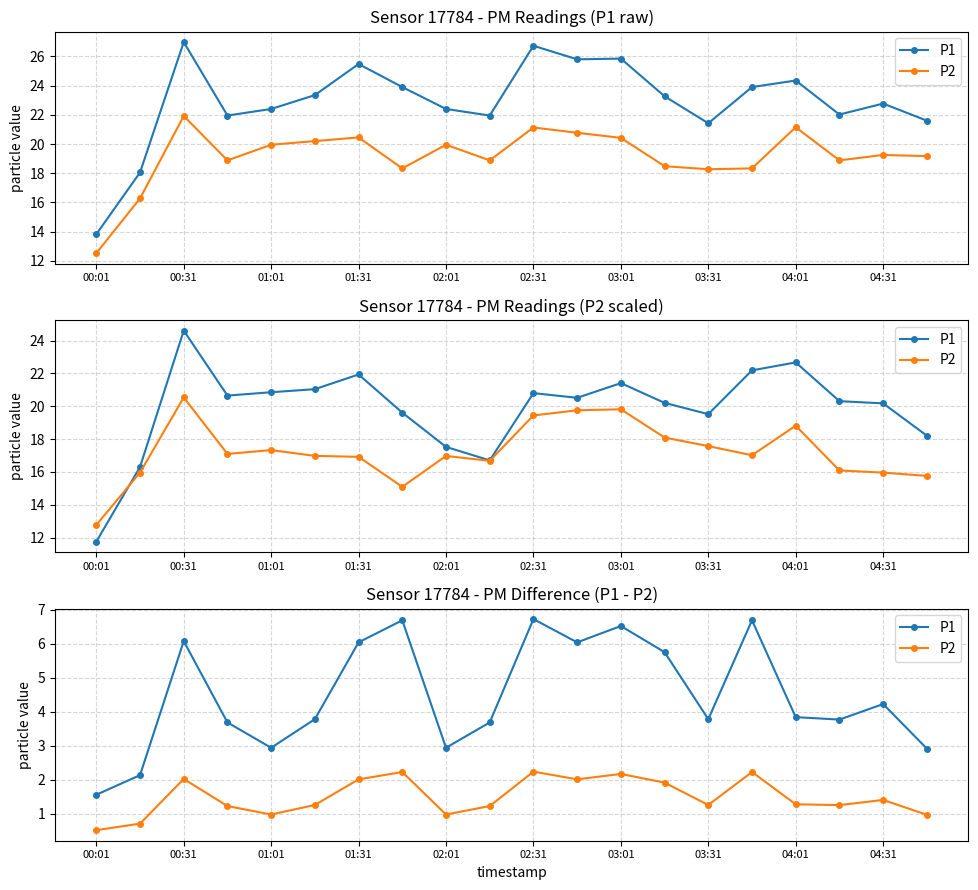

What is the difference between the P1 values at 11 and 16?

2.2